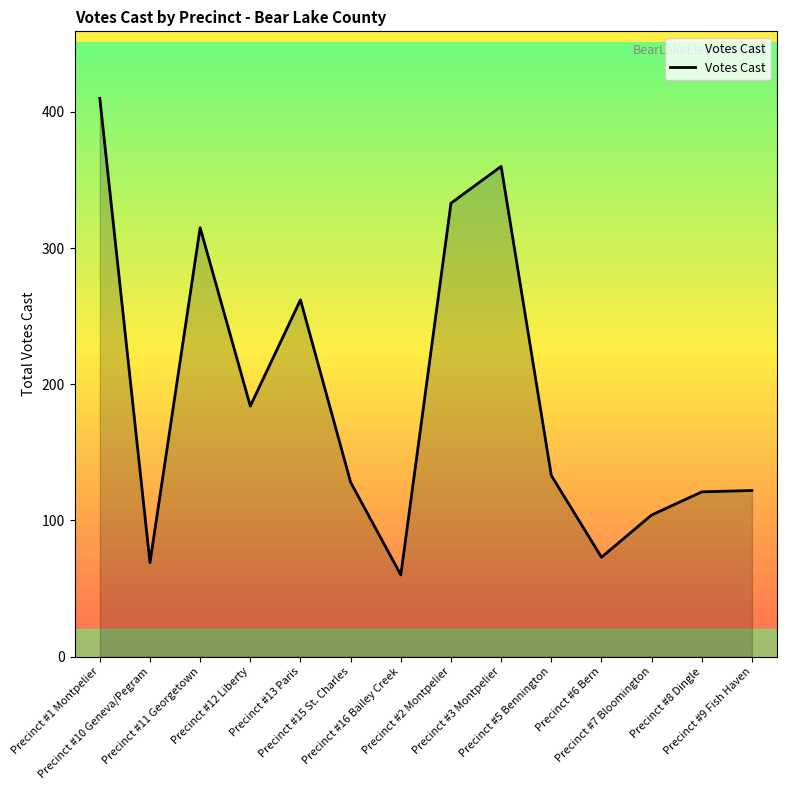

What is the smallest value displayed?

60